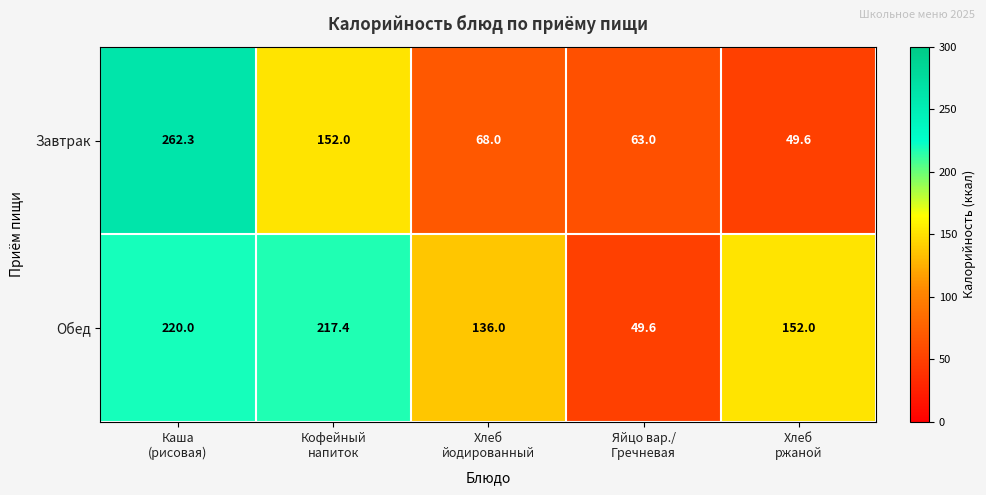

What is the smallest value displayed?

49.6